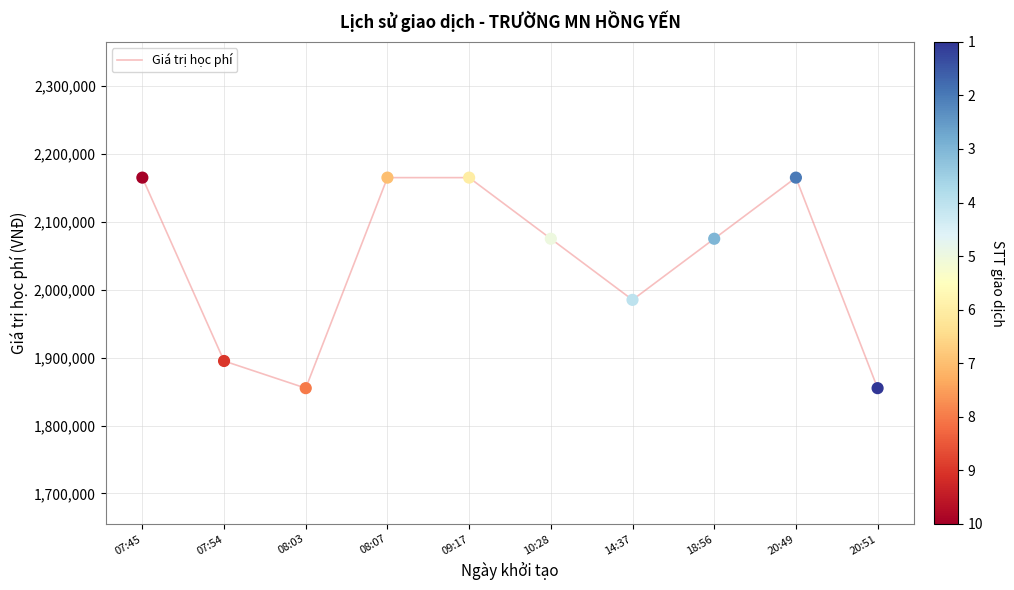

What is the ratio of the value at 07:54 to the value at 09:17?

0.9